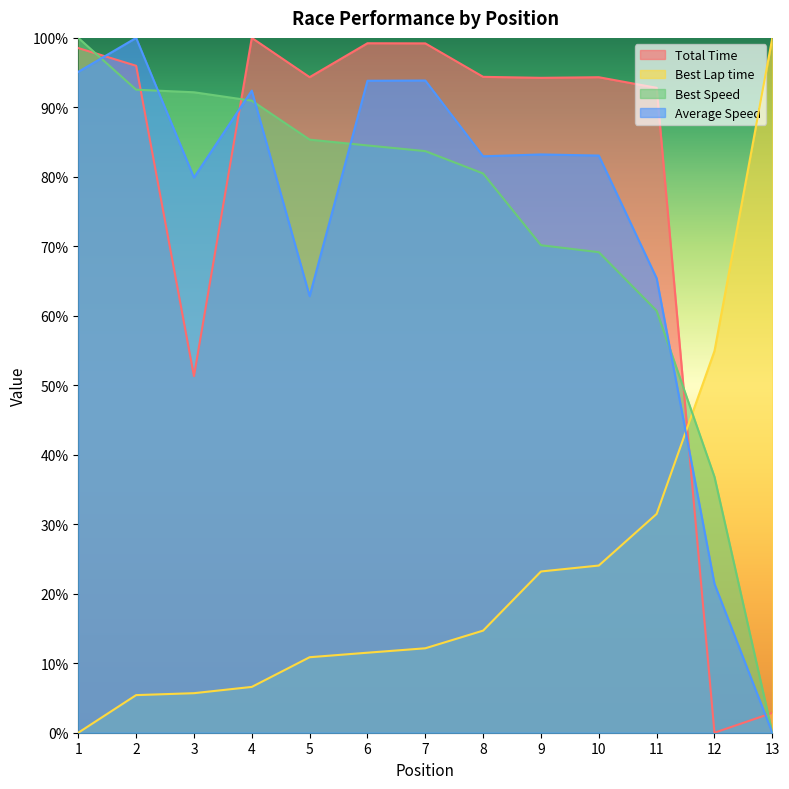

At how many categories does at least one series exceed 49?

13